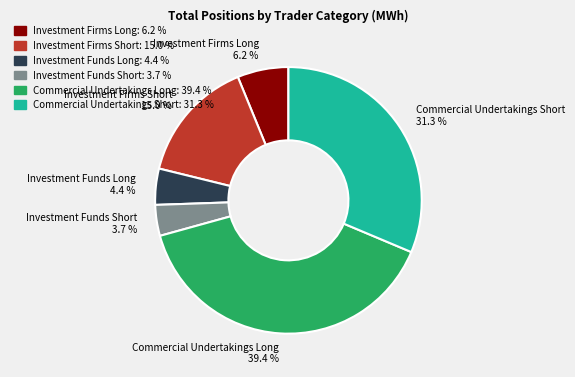

Does any single category account for the majority?

No